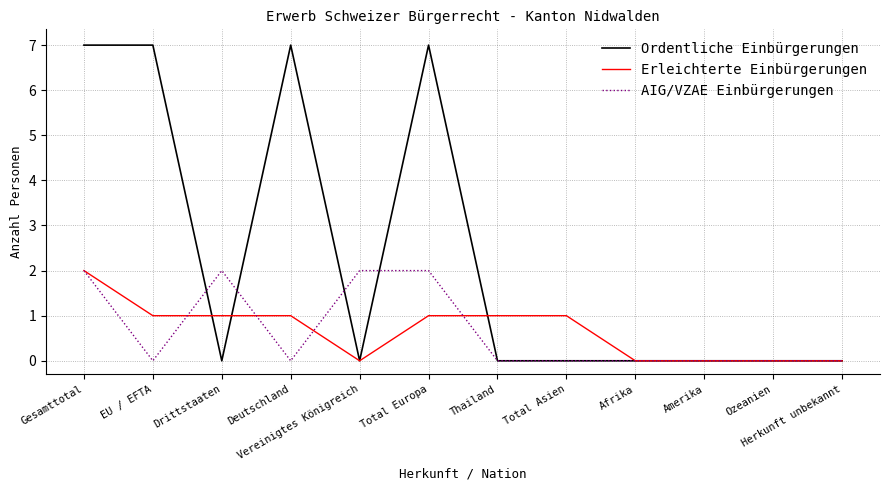

What is the difference between the second highest and second lowest values in the Ordentliche Einbürgerungen series?

7